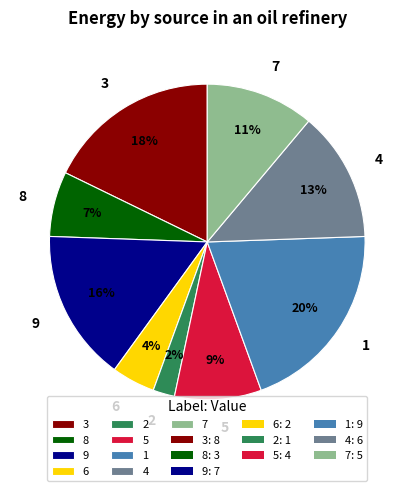

To the nearest percent, what percentage of the pie is 4?

13%